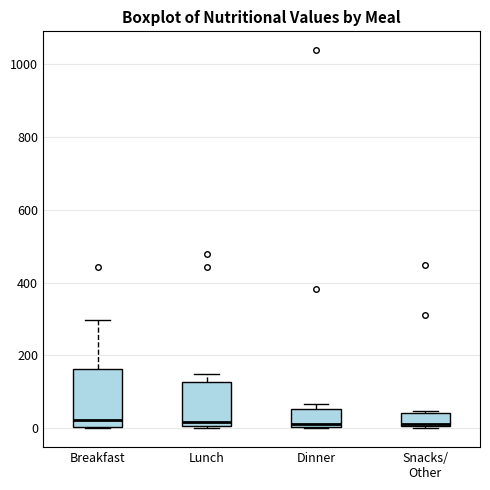

Reading left to right, transcribe this box plot: for each box, give where its median line is, the range the box spans, and where its two whiskers end, as read against the y-axis. The values are not printed on the chart, so give them approximately, as read against the axis.

Breakfast: median 20, box 0 to 160, whiskers 0 to 300
Lunch: median 20, box 0 to 120, whiskers 0 to 160
Dinner: median 20, box 0 to 60, whiskers 0 to 60 (just above the box's upper edge)
Snacks/ Other: median 20, box 0 to 40, whiskers 0 to 40